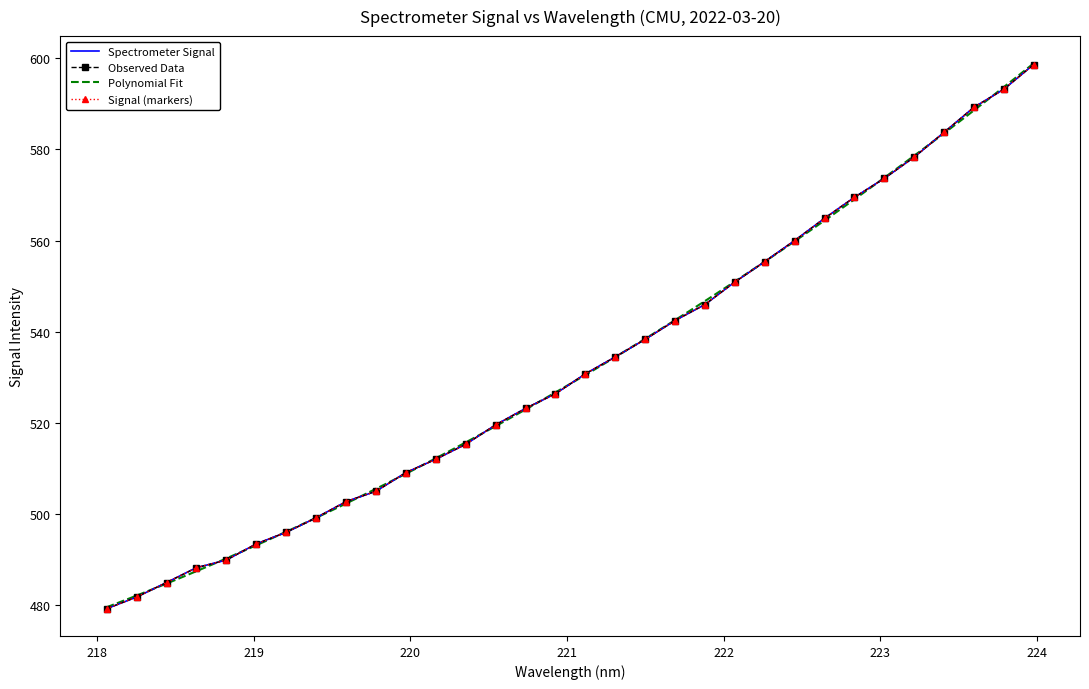

What is the smallest value displayed?

479.3